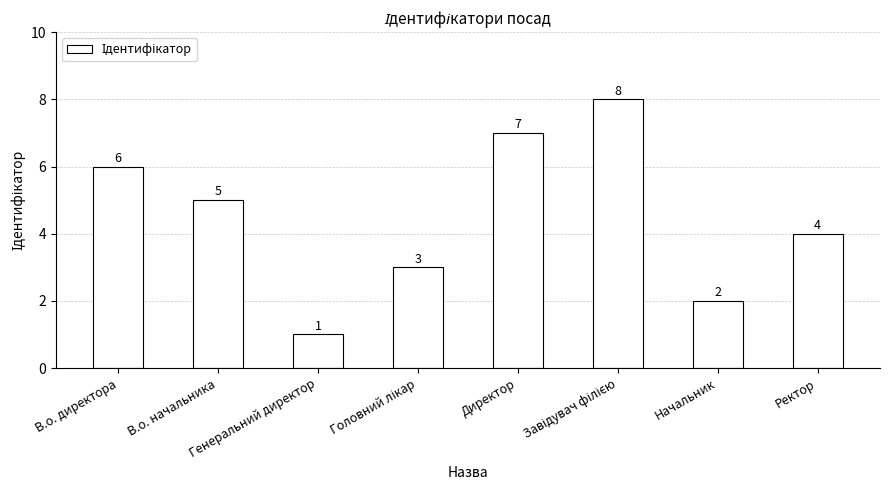

What is the value of the 7th bar from the left?

2